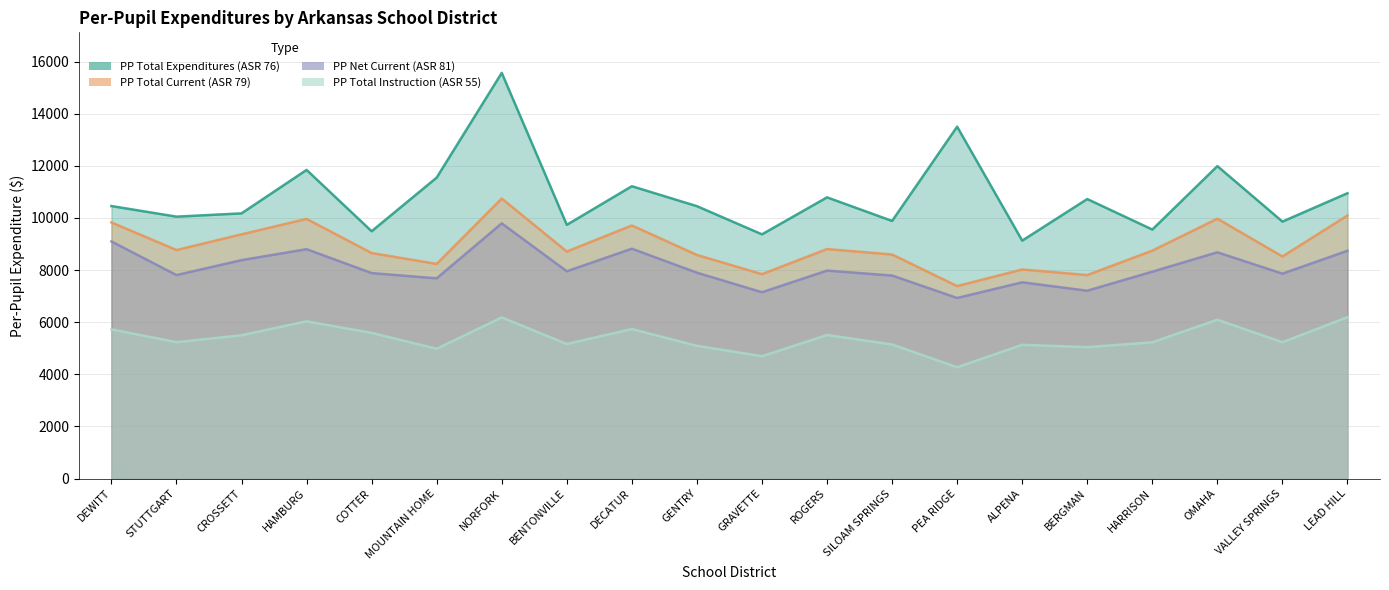

At PEA RIDGE, list the series in order from largest to smallest.

PP Total Expenditures (ASR 76), PP Total Current (ASR 79), PP Net Current (ASR 81), PP Total Instruction (ASR 55)